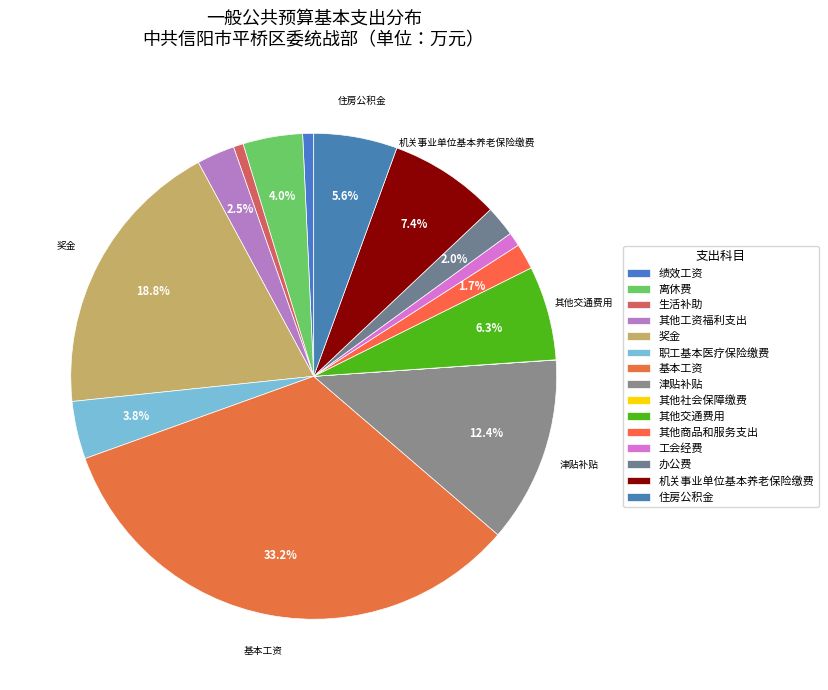

Count the number of slices in the pie.

15